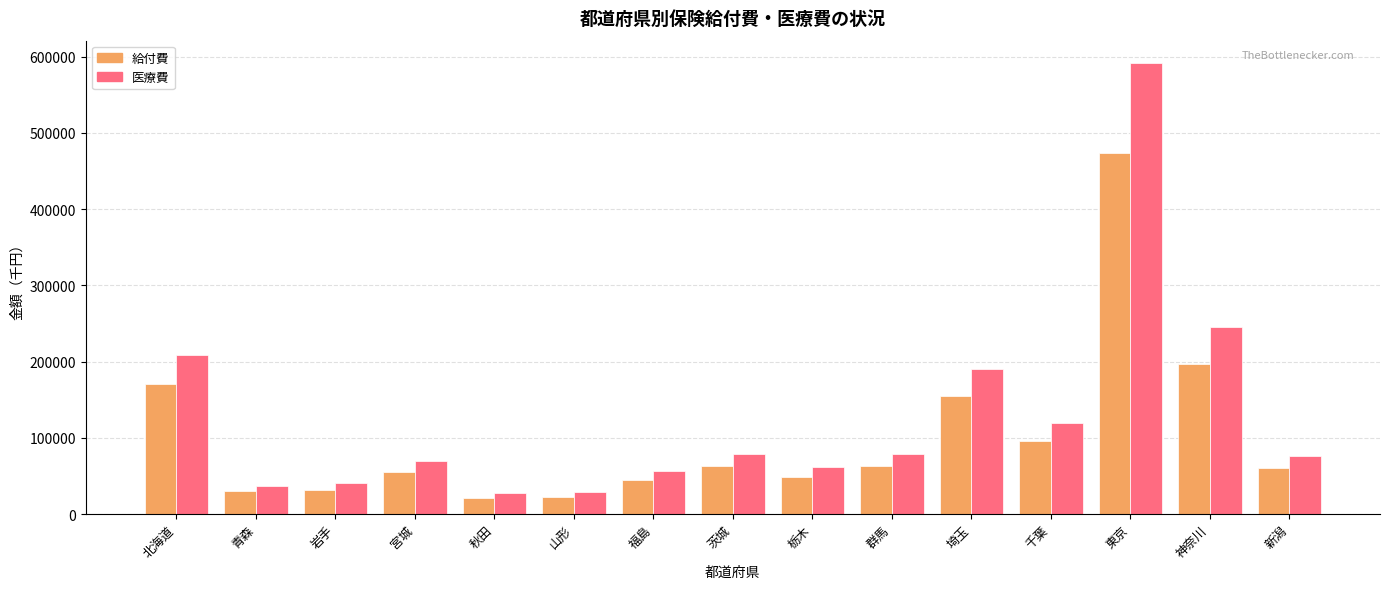

True or false: 給付費 has a value of 21613.5 at 秋田.

True